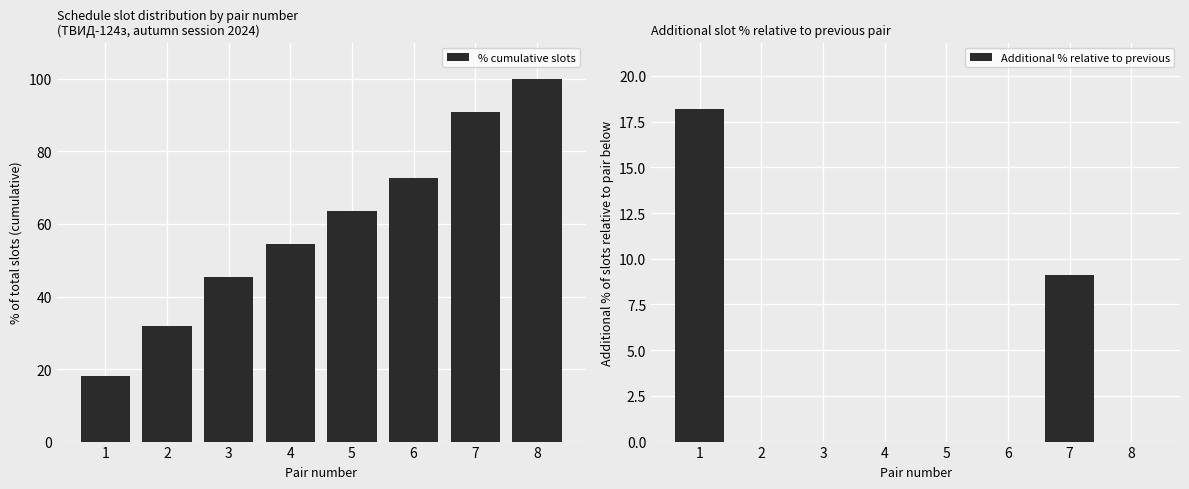

What are all the series names shown in the legend?

% cumulative slots, Additional % relative to previous